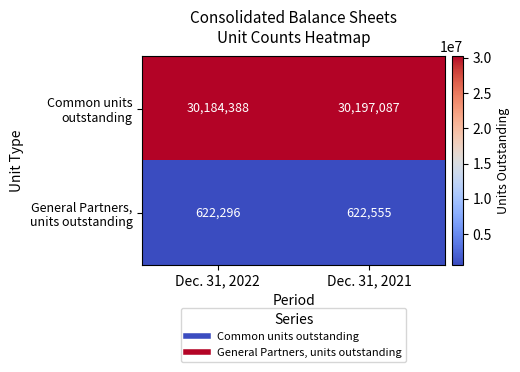

What is the total value across all series at Dec. 31, 2022?

30806684